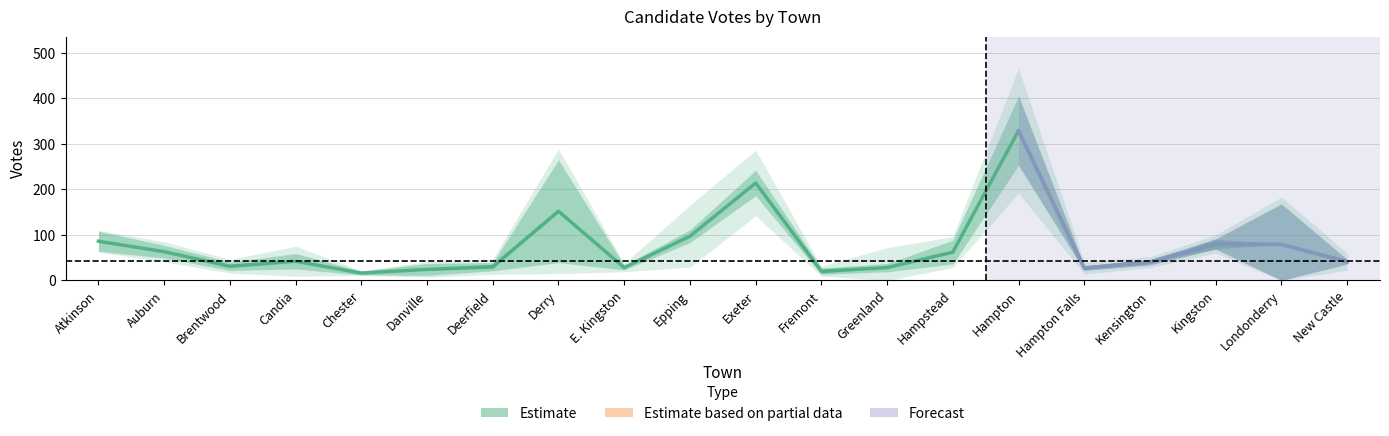

Approximately how many times larger is the value at Hampton compared to Kingston?

4.1